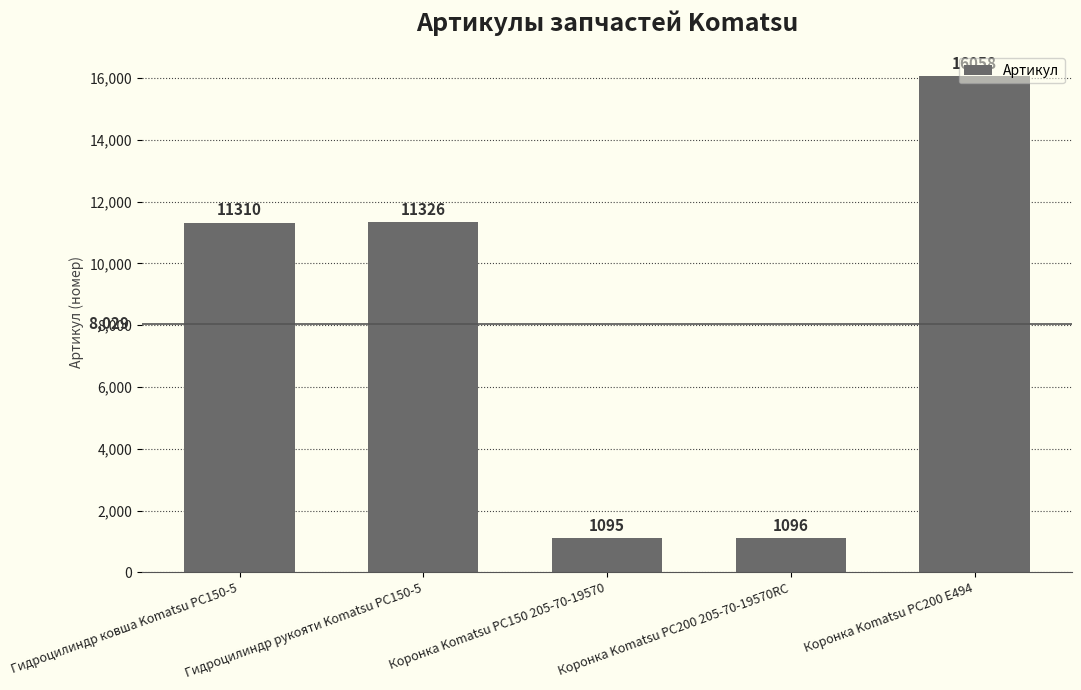

List the labels in order of value, largest first.

Коронка Komatsu PC200 E494, Гидроцилиндр рукояти Komatsu PC150-5, Гидроцилиндр ковша Komatsu PC150-5, Коронка Komatsu PC200 205-70-19570RC, Коронка Komatsu PC150 205-70-19570